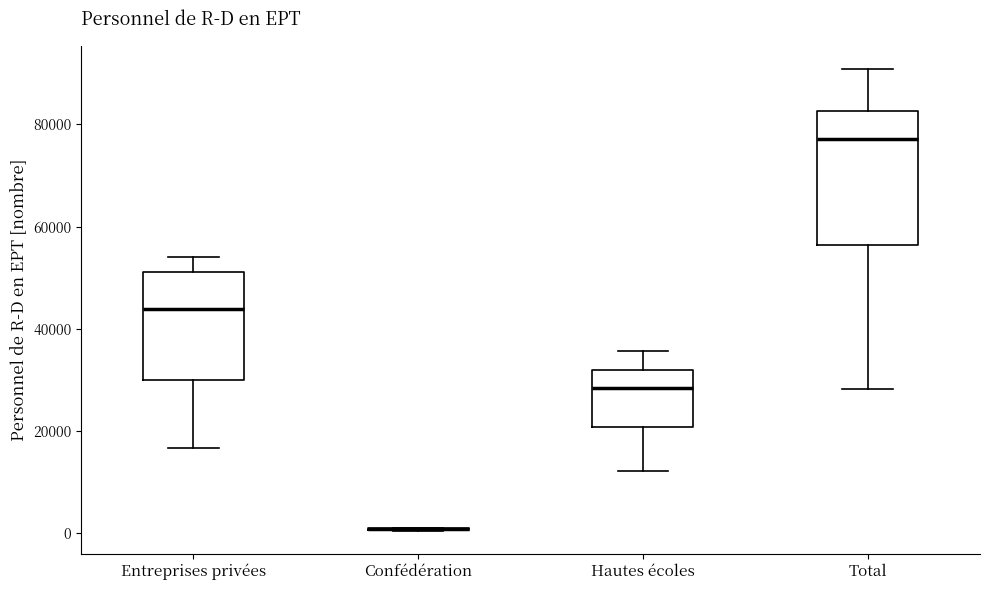

Reading left to right, read every box against the y-axis: the position of its median line, the range the box covers, and the ends of its whiskers. The values are not printed on the chart, so give them approximately, as read against the axis.

Entreprises privées: median 44000, box 30000 to 52000, whiskers 16000 to 54000
Confédération: box collapsed to a line at 0, whiskers 0 to 2000
Hautes écoles: median 28000, box 20000 to 32000, whiskers 12000 to 36000
Total: median 78000, box 56000 to 82000, whiskers 28000 to 90000